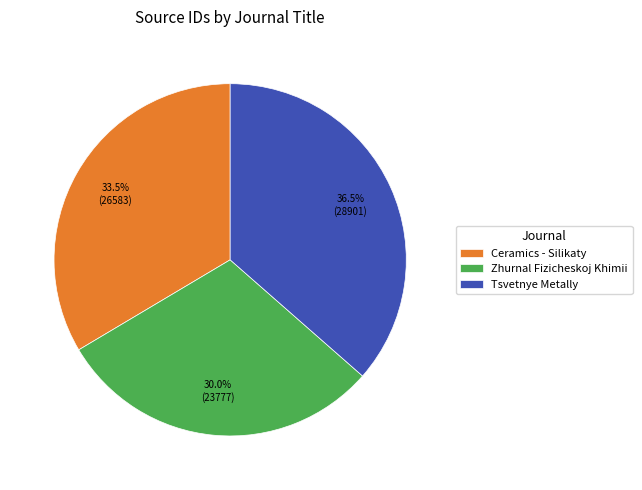

Which category has the smallest portion of the pie?

Zhurnal Fizicheskoj Khimii